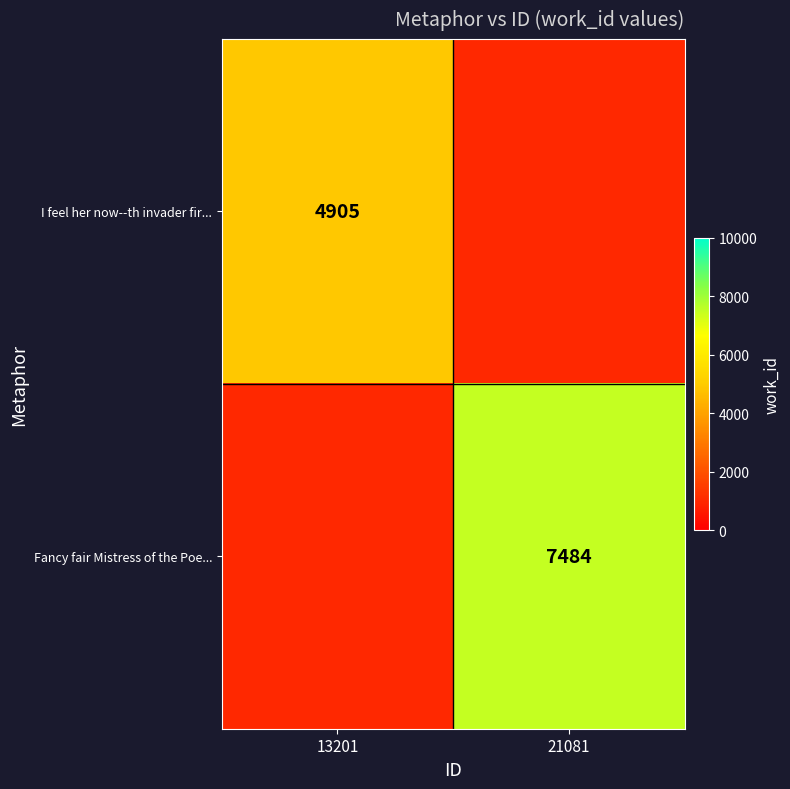

Is the value of Fancy fair Mistress of the Poe... at 13201 greater than the value of I feel her now--th invader fir... at 13201?

No